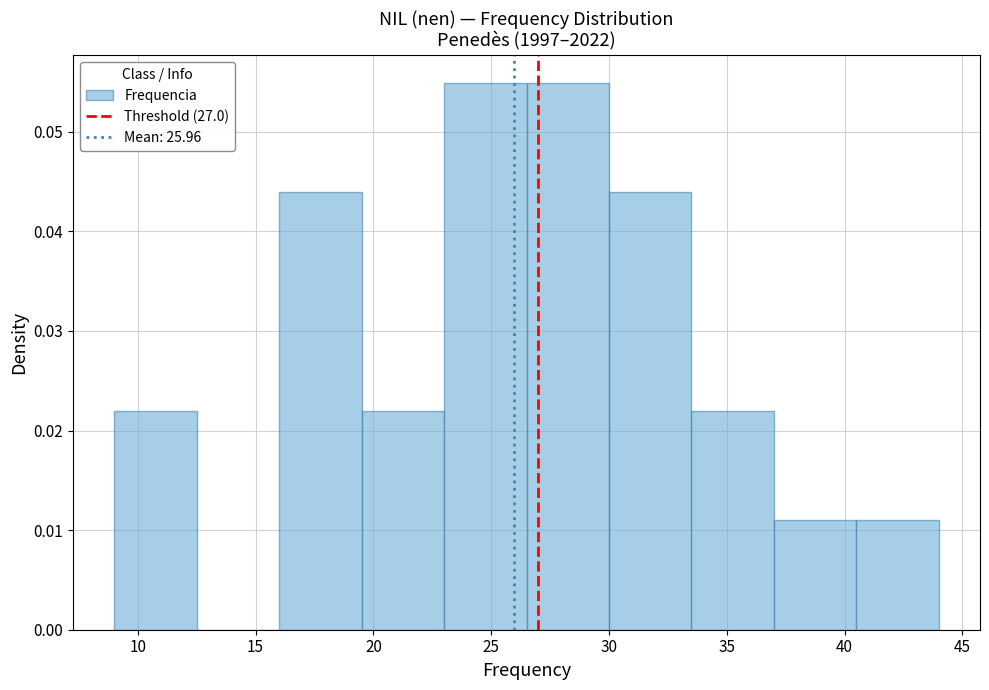

How tall is the bar that spans 40.5 to 44.0 on the x-axis? The values are not printed on the chart, so give them approximately, as read against the axis.

0.011